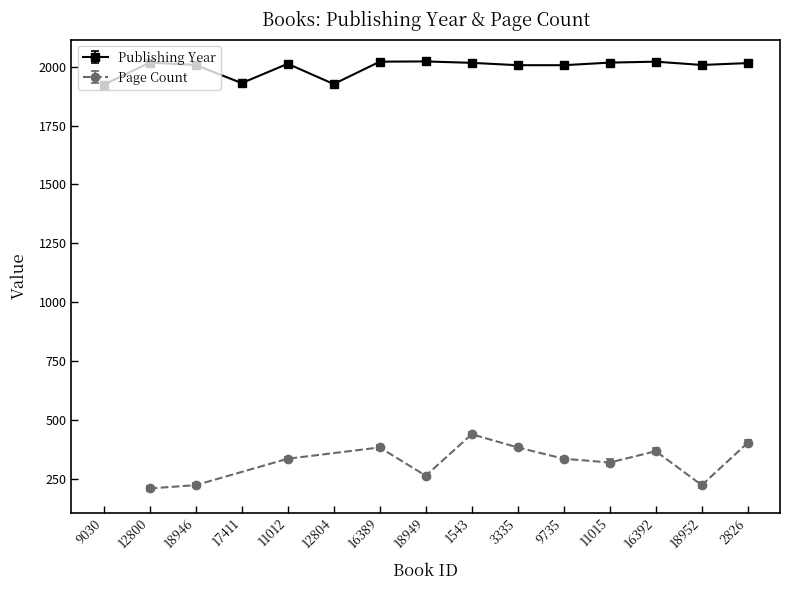

Where is the data nearest to the value 1972?

3335